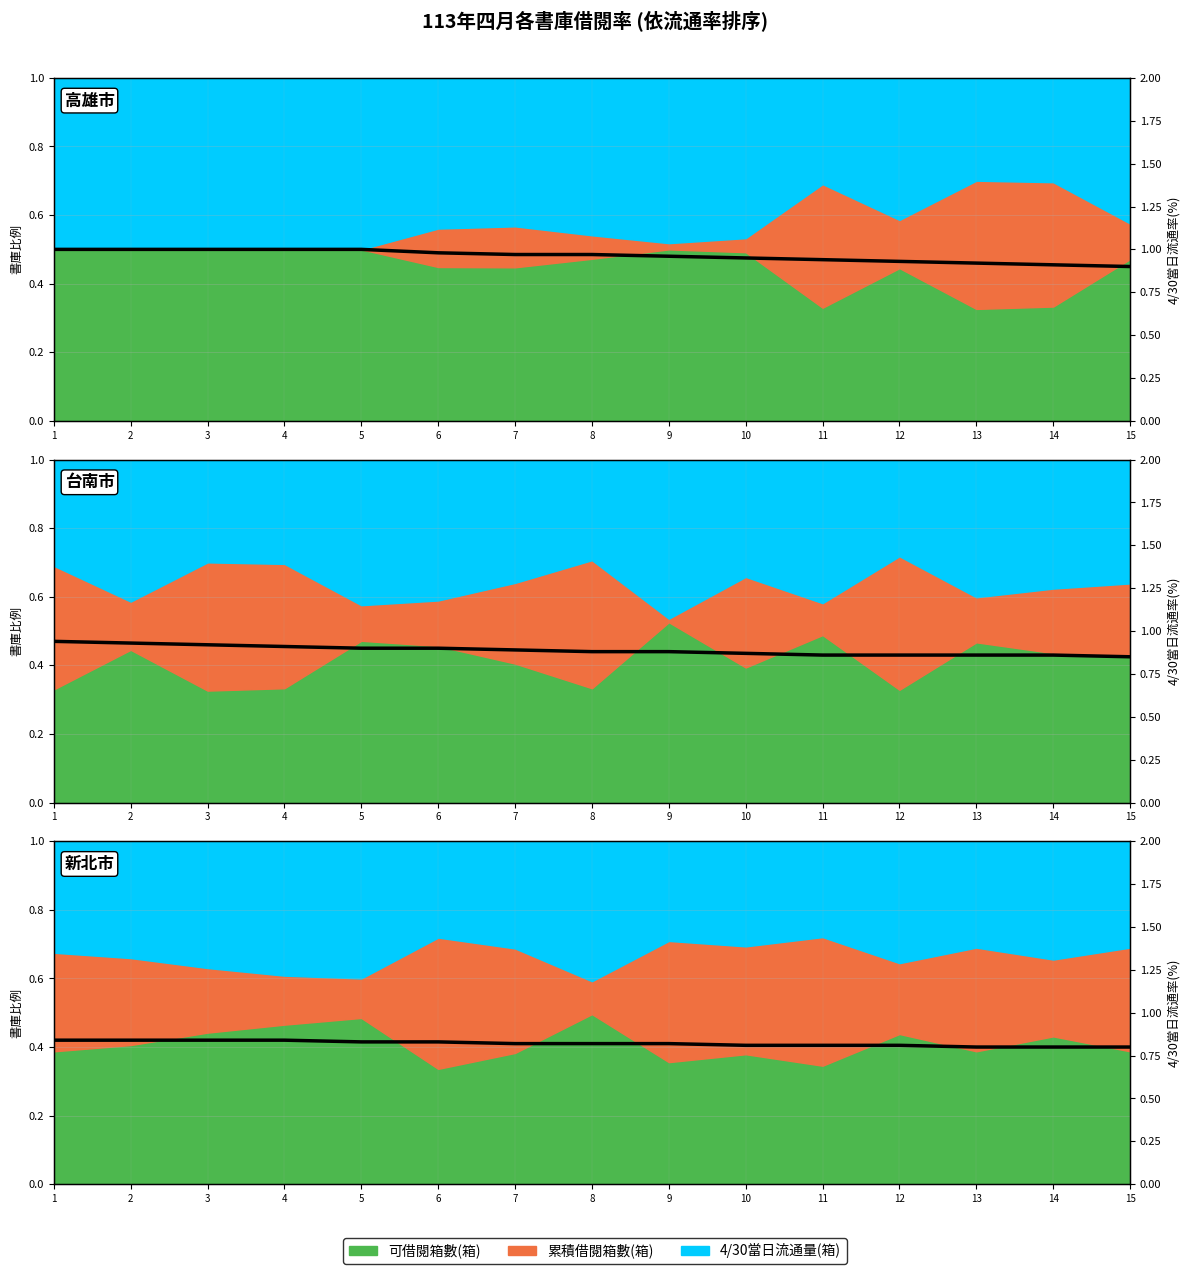

Where is the data nearest to the value 0?

13